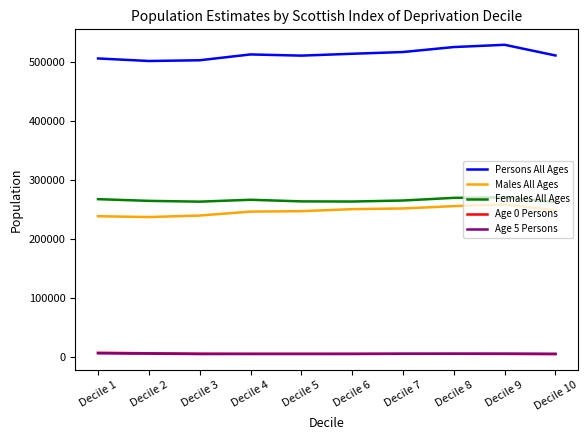

Is this an area chart (filled region under the line)?

No